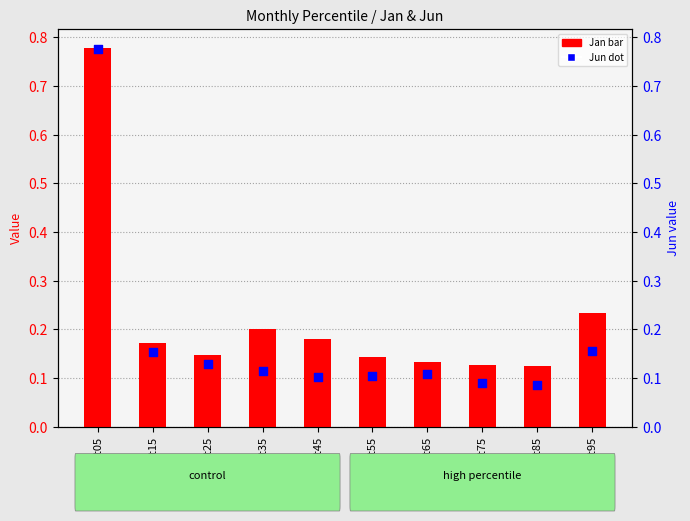

What are all the series names shown in the legend?

Jan (bar), Jun (dot)